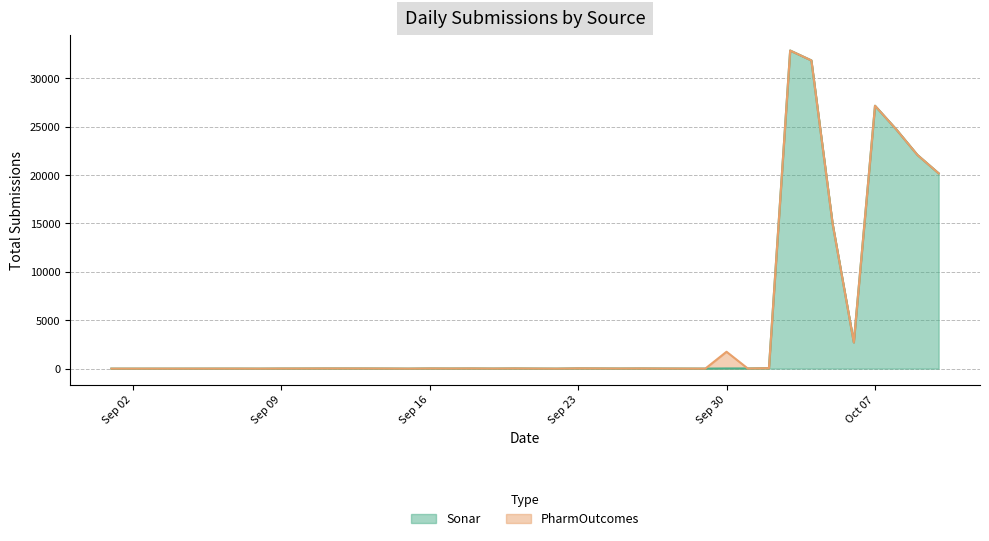

Does the chart display data point markers on the line(s)?

No